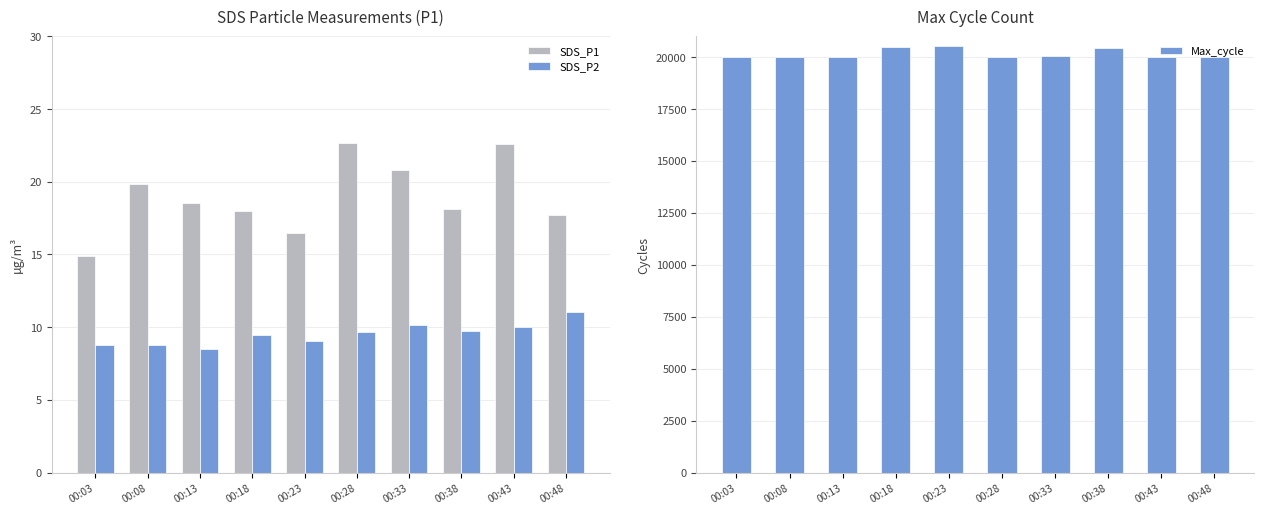

List the labels in order of SDS_P1 value, largest first.

00:28, 00:43, 00:33, 00:08, 00:13, 00:38, 00:18, 00:48, 00:23, 00:03